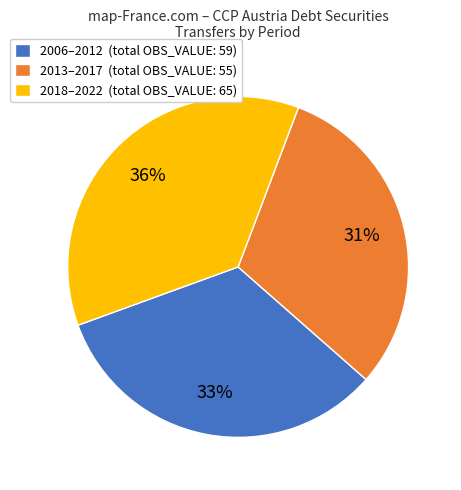

To the nearest percent, what percentage of the pie is 2013–2017 (total OBS_VALUE: 55)?

31%